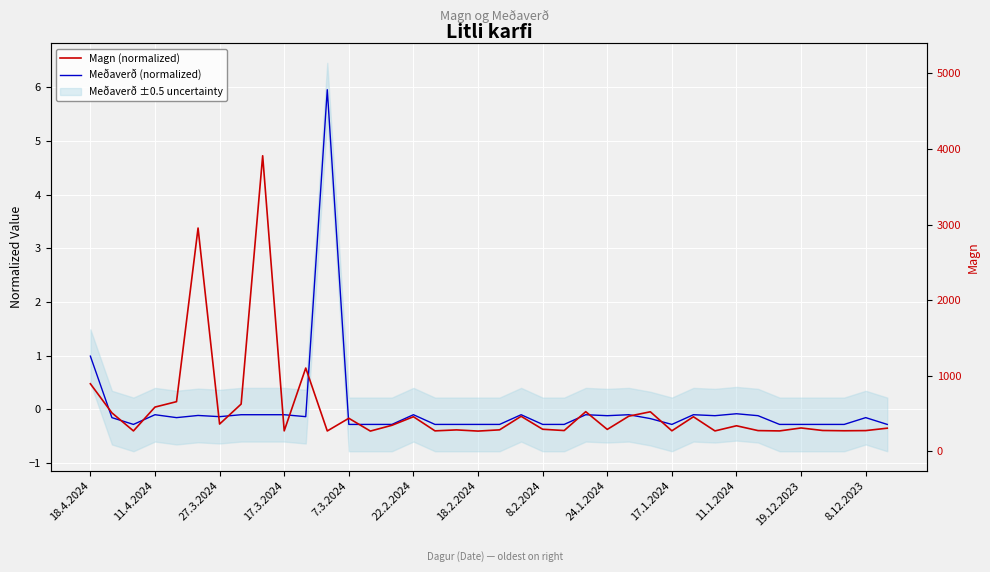

What is the lowest value of the Magn (normalized) series?

-0.4